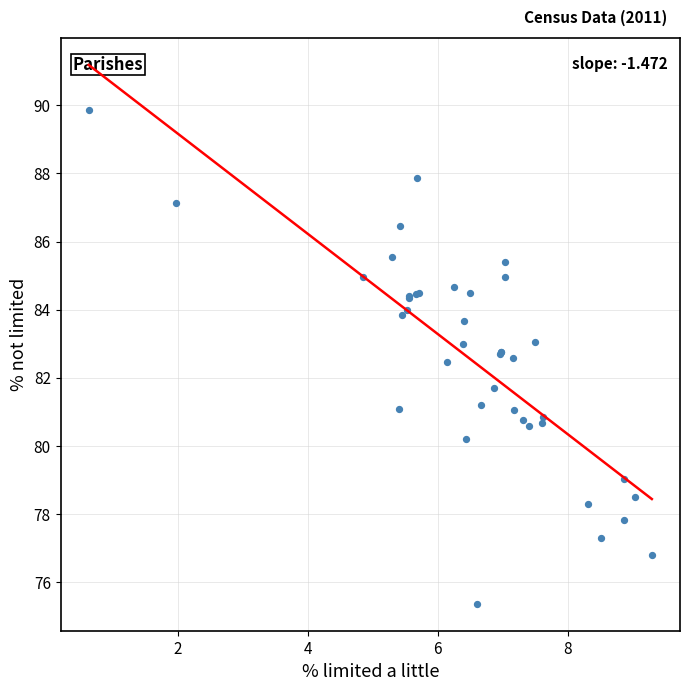

What Y value in the scatter plot is closest to 82?

81.7